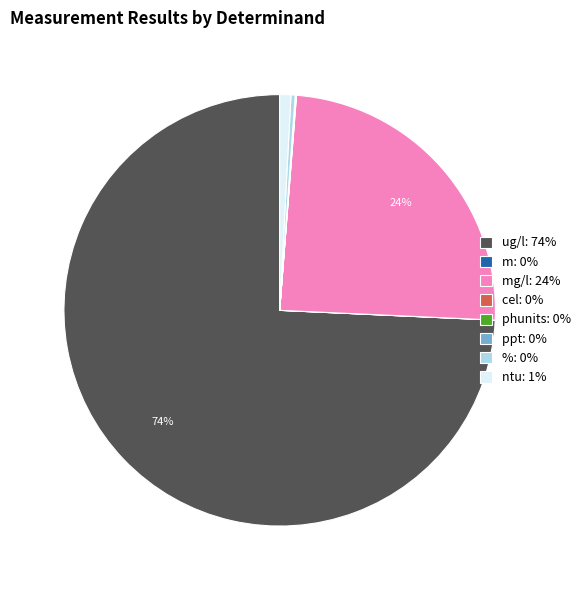

To the nearest percent, what is the average slice percentage?

12%